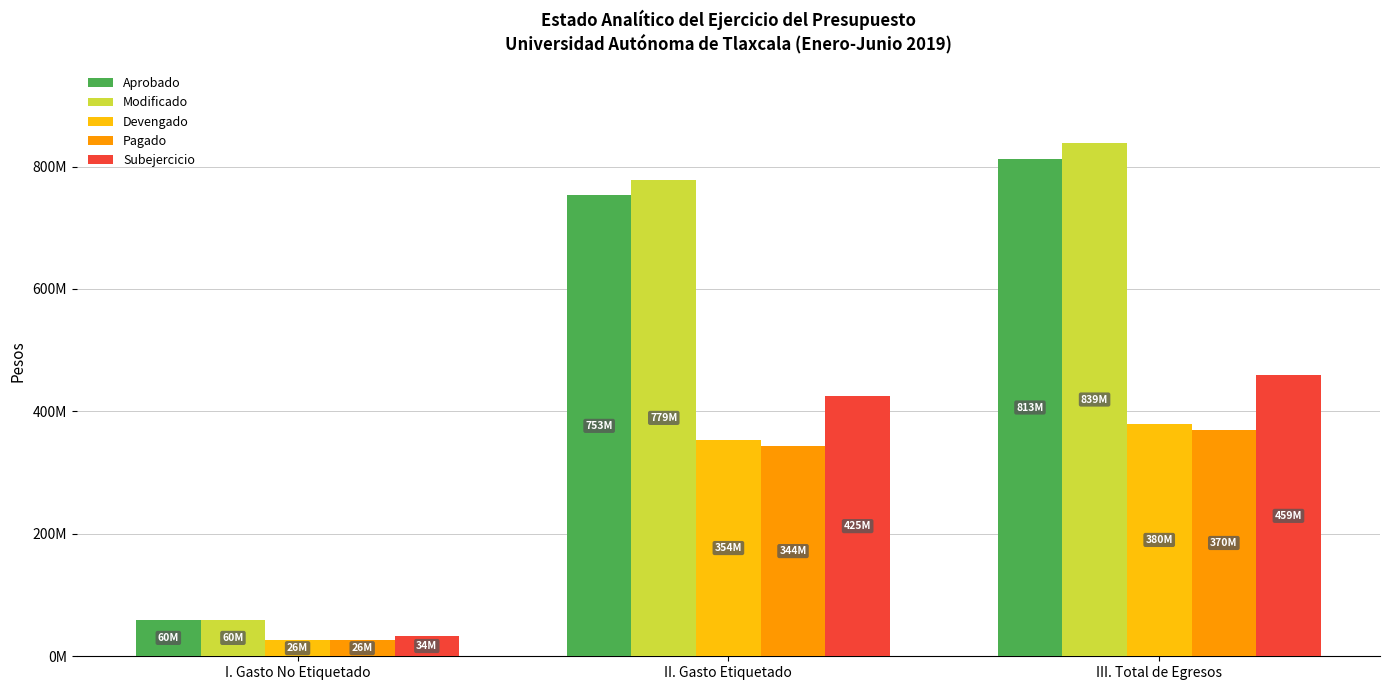

Is the value of Devengado at III. Total de Egresos greater than the value of Subejercicio at I. Gasto No Etiquetado?

Yes